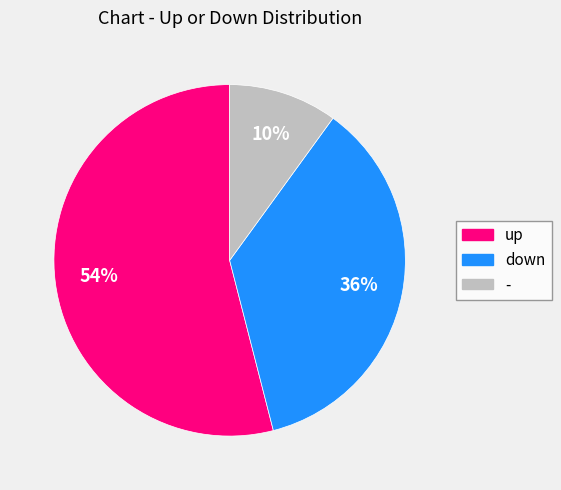

Which category has the smallest portion of the pie?

-